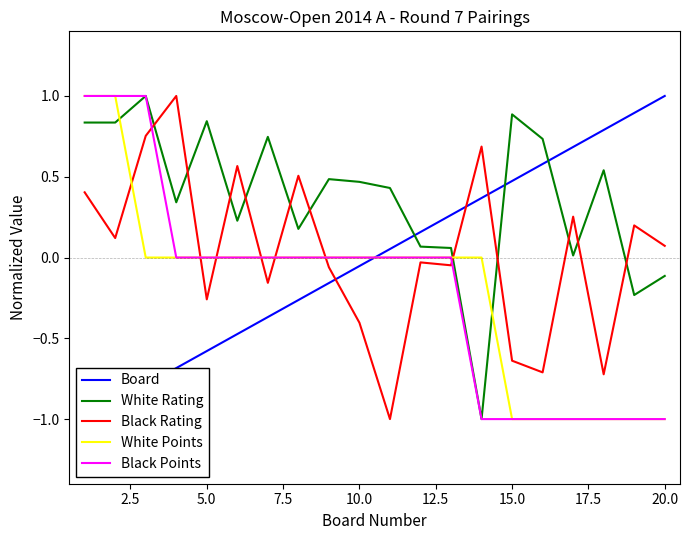

At how many categories does at least one series exceed 0?

20